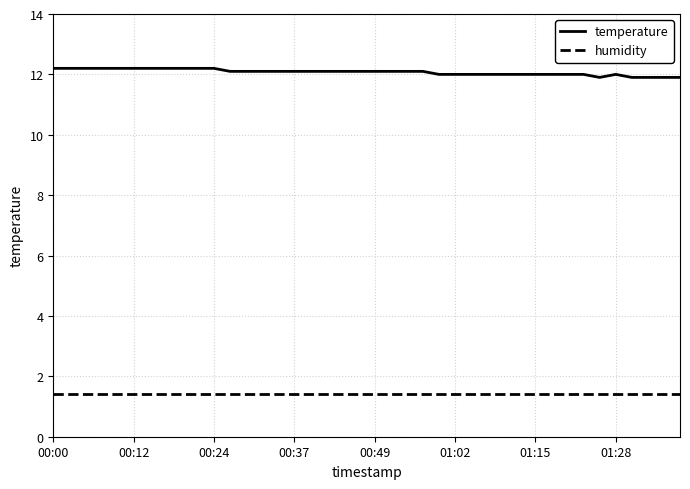

Rank the series by their average value, from highest to lowest.

temperature, humidity